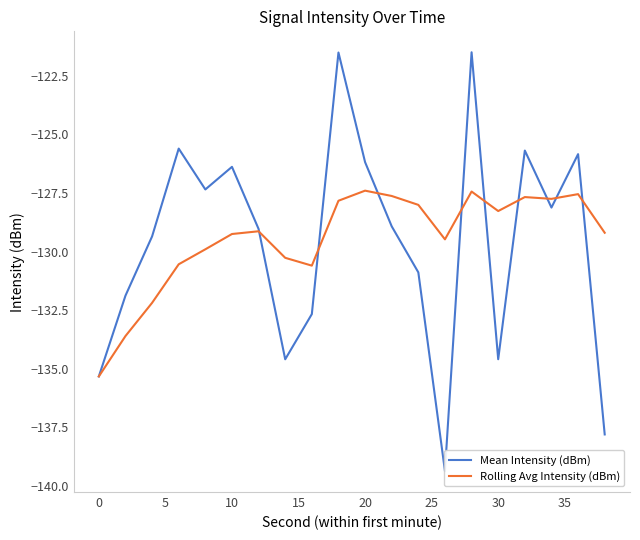

The Rolling Avg Intensity (dBm) series shows -35.1 at 30. True or false?

False